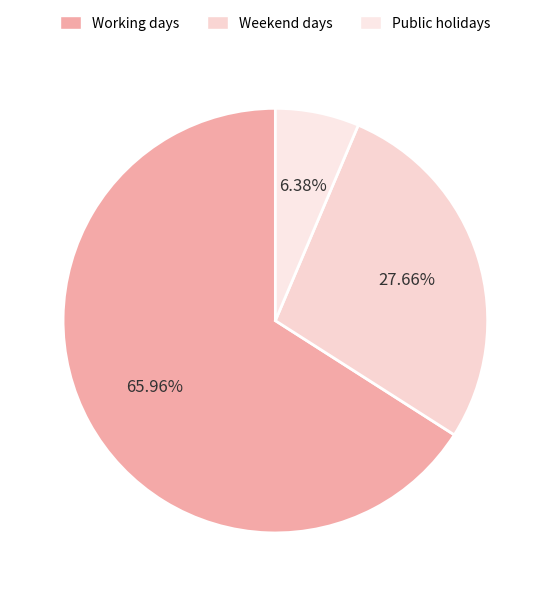

Which category accounts for the majority?

Working days